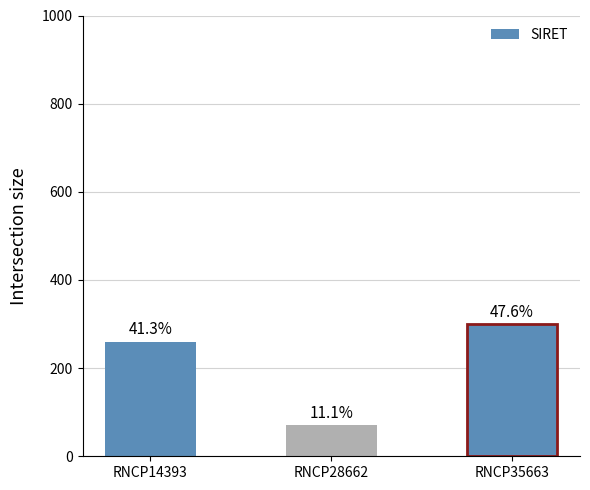

Reading left to right, what are all the values shown in this chart?

260	70	300